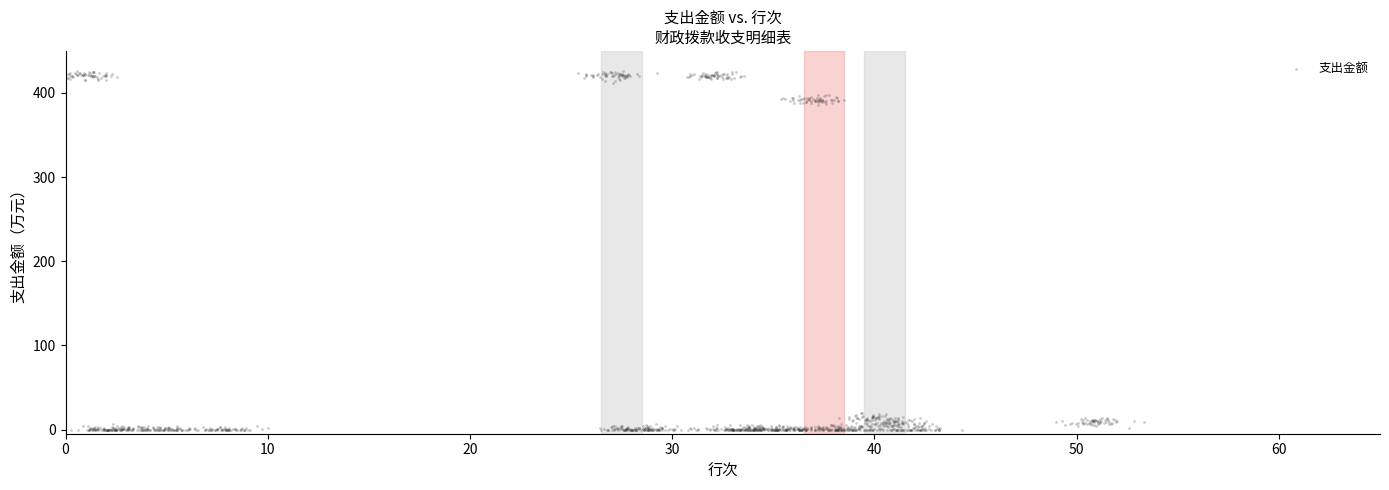

What is the range of Y values (max minus min)?

427.0